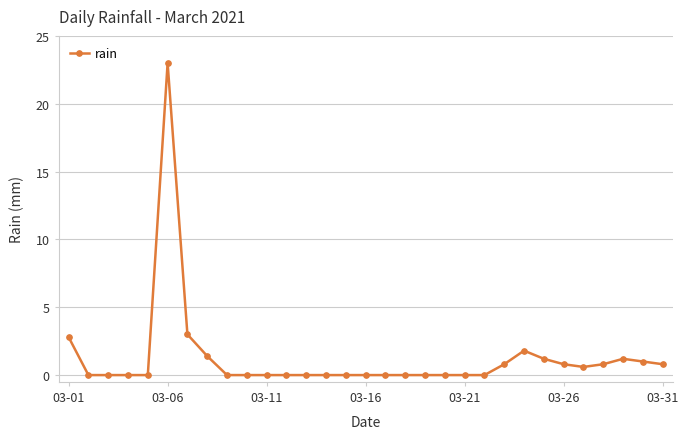

What is the difference between the second highest and minimum values?

3.0